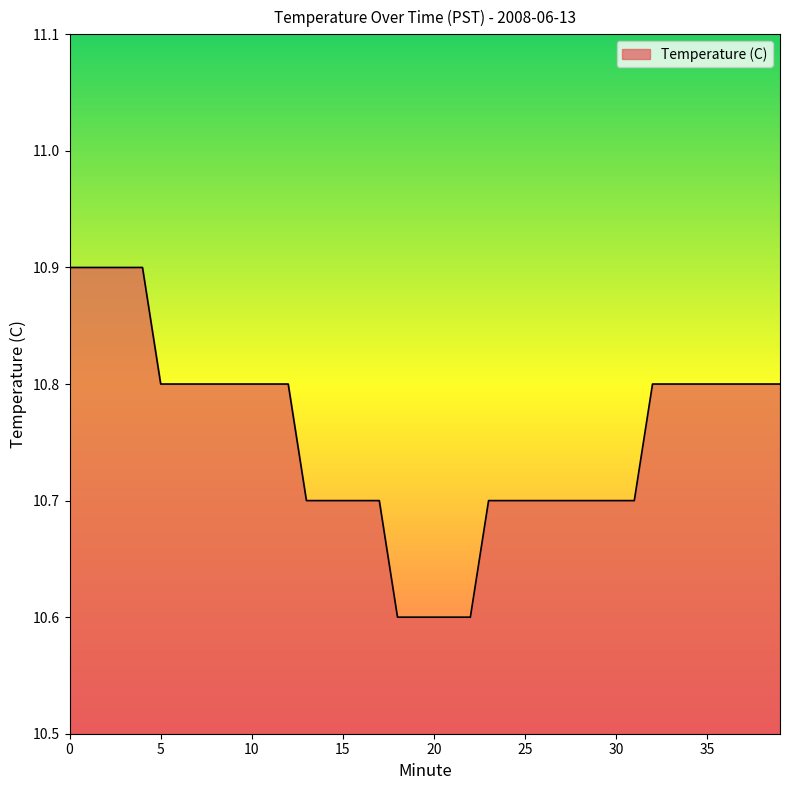

What is the greatest value displayed?

10.9